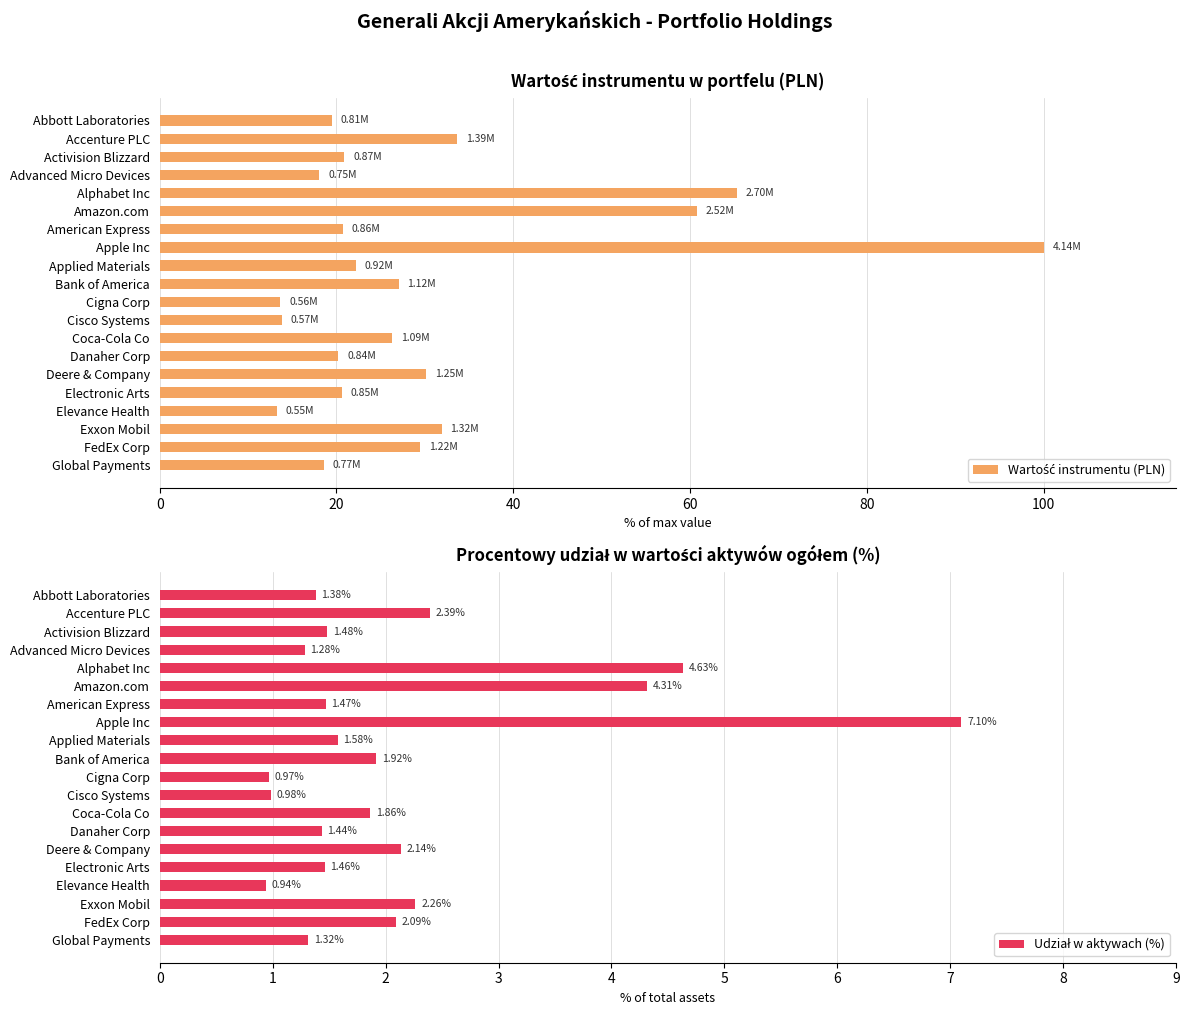

Rank the series by their average value, from highest to lowest.

Wartość instrumentu (PLN), Udział w aktywach (%)